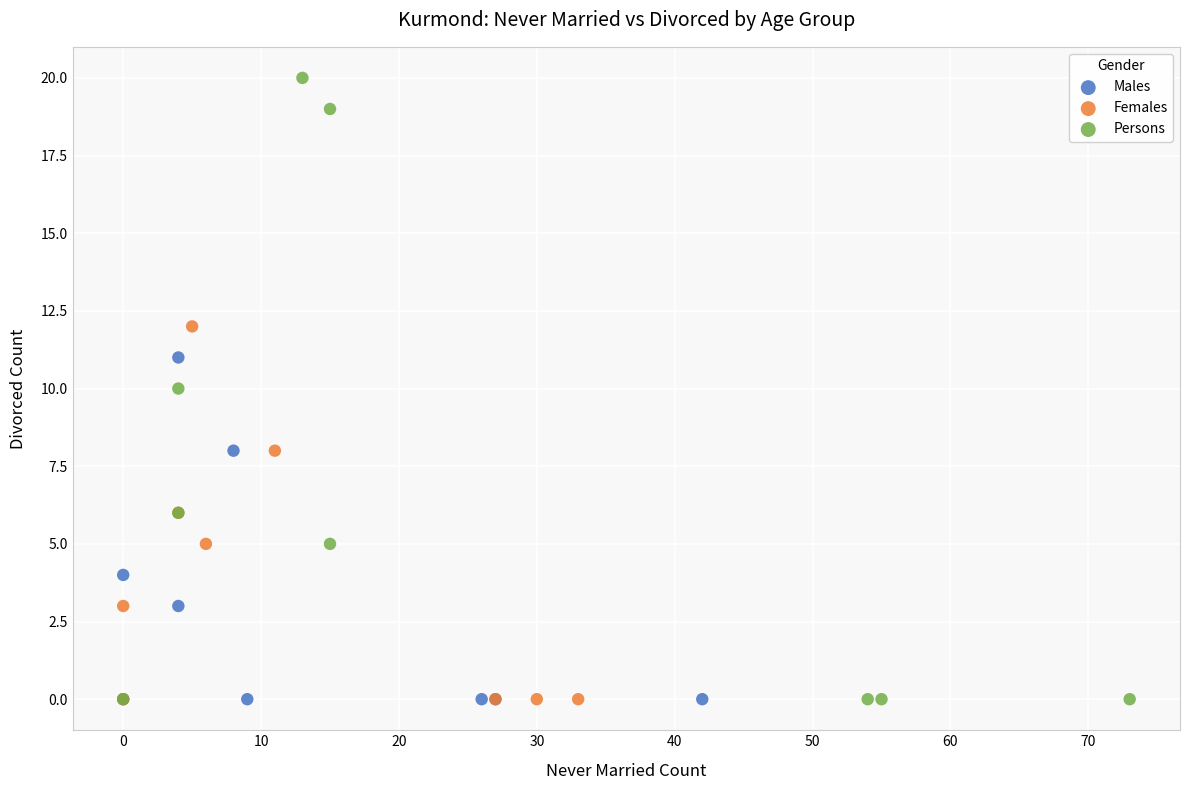

Which series has the largest Y range (max minus min)?

Persons